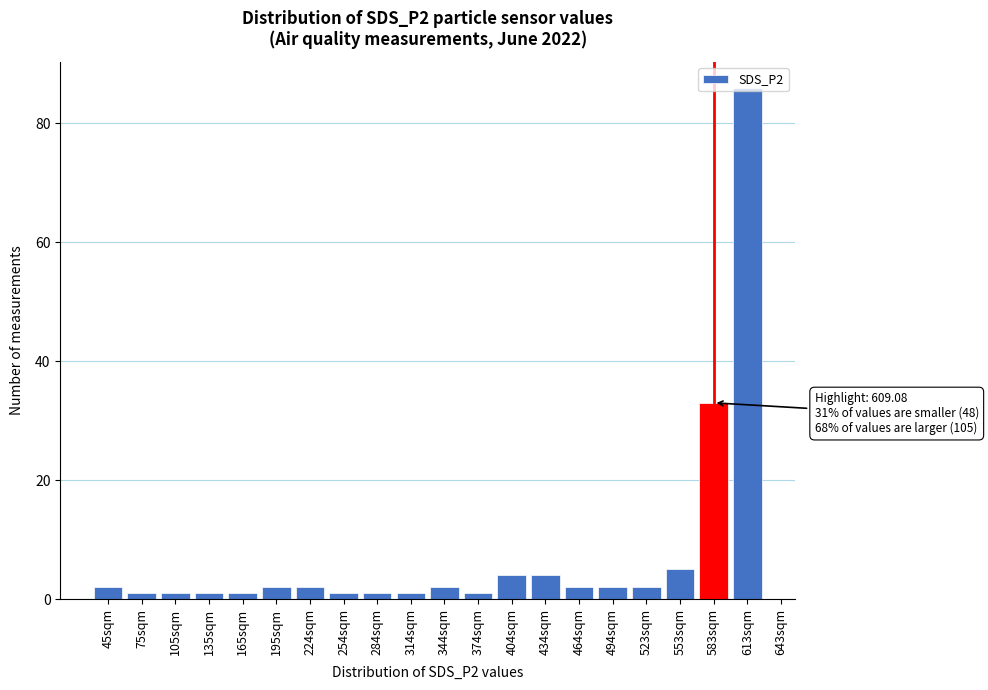

At which category does the chart reach its peak across all series?

613sqm